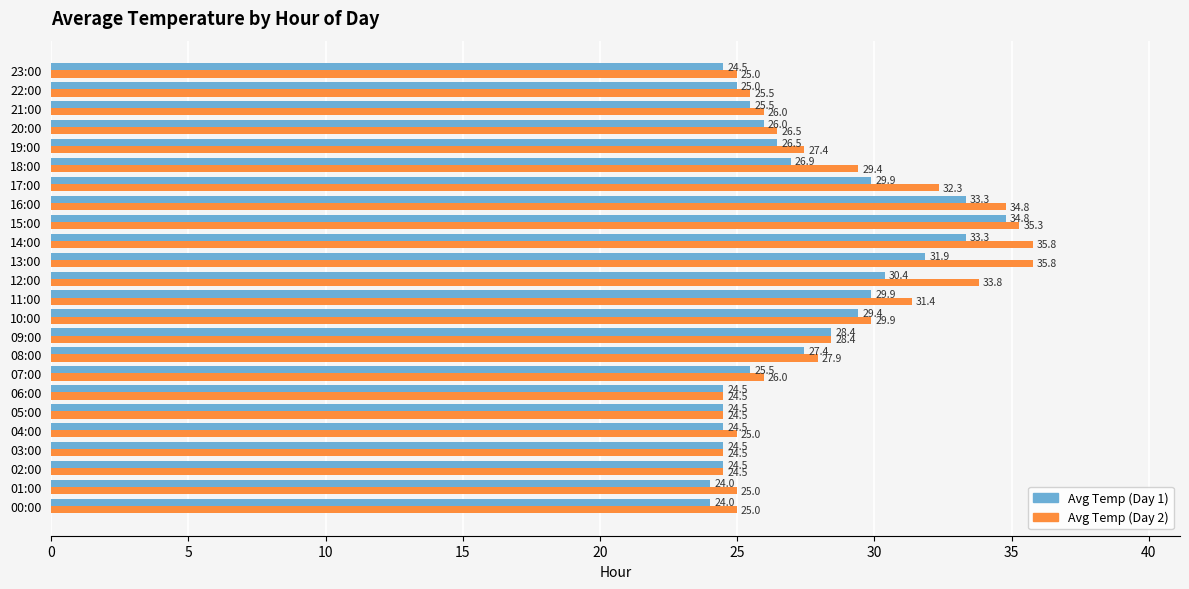

True or false: Avg Temp (Day 1) has a value of 33.3 at 14:00.

True